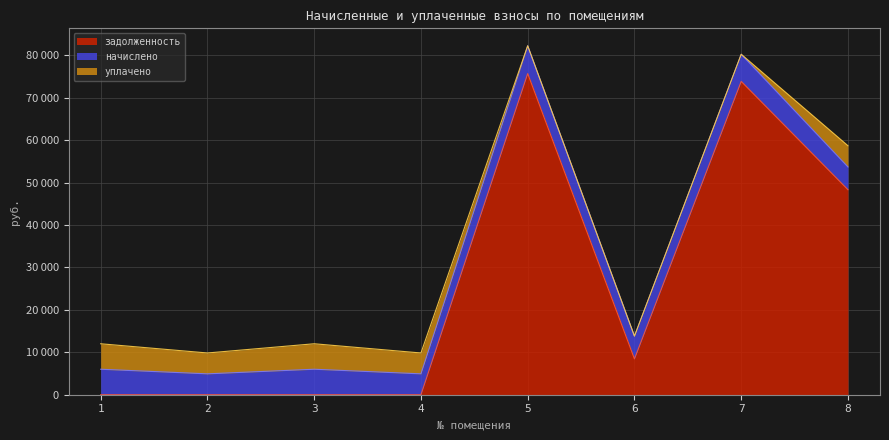

True or false: уплачено and начислено intersect in this chart.

False